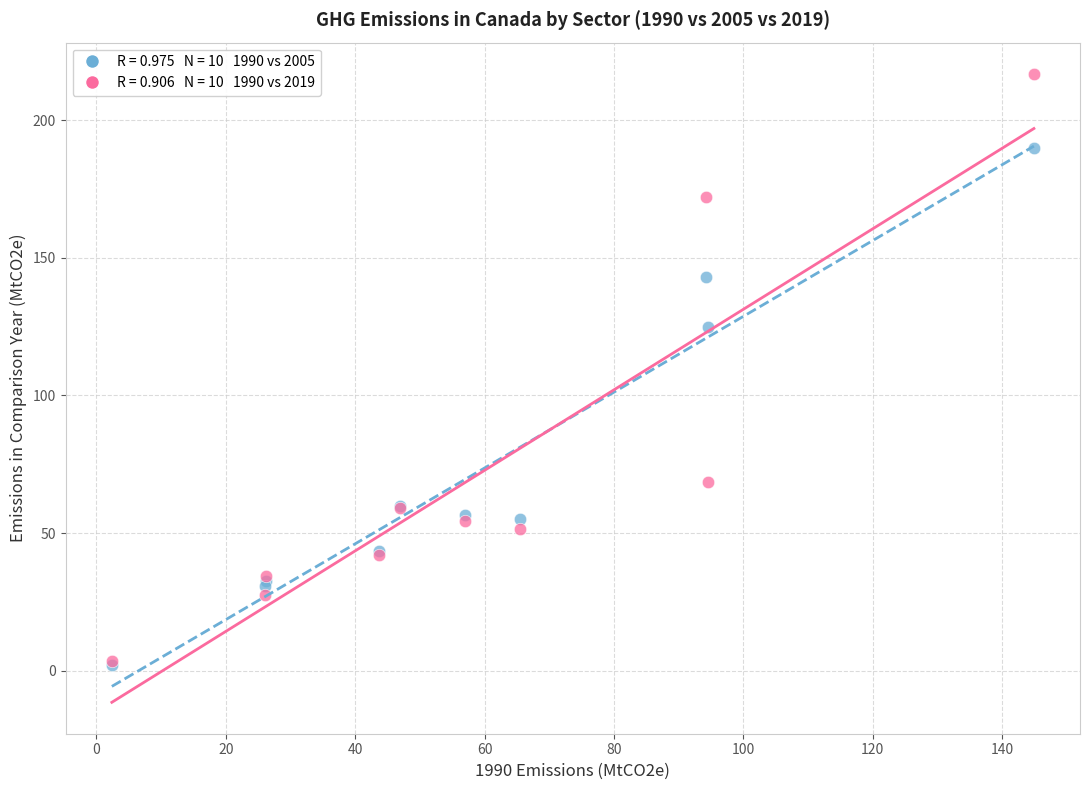

Across all series, what Y value is closest to 109?

124.9